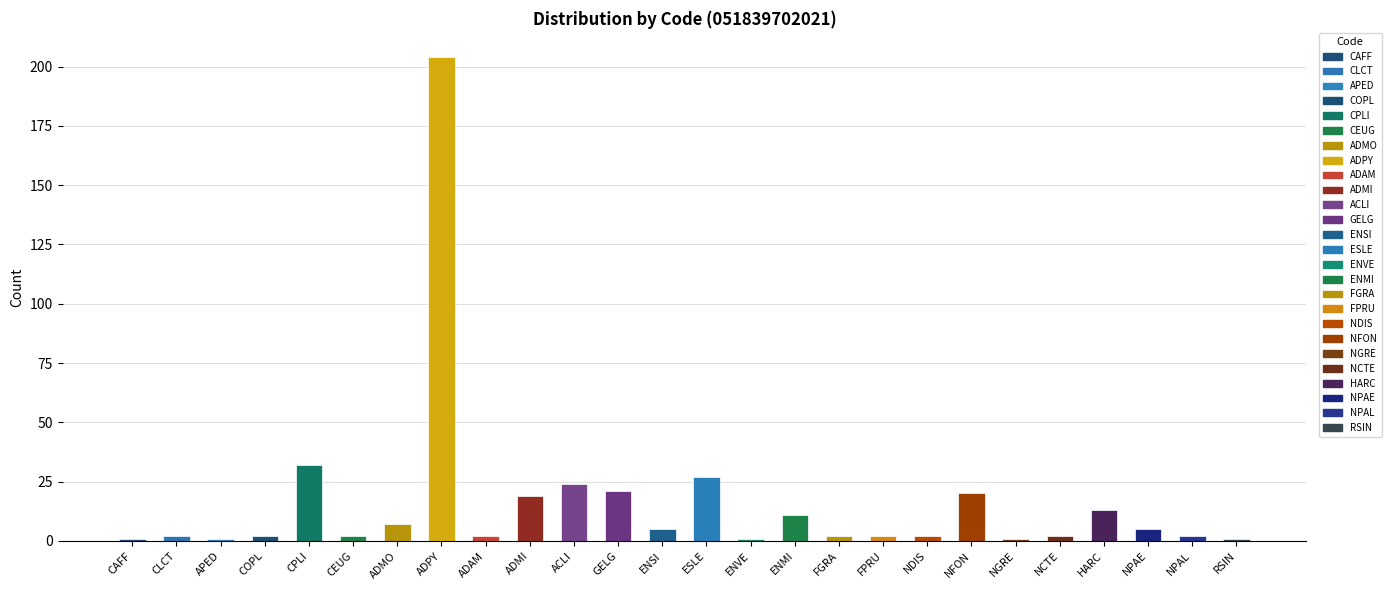

What is the difference between the values at CEUG and GELG?

19